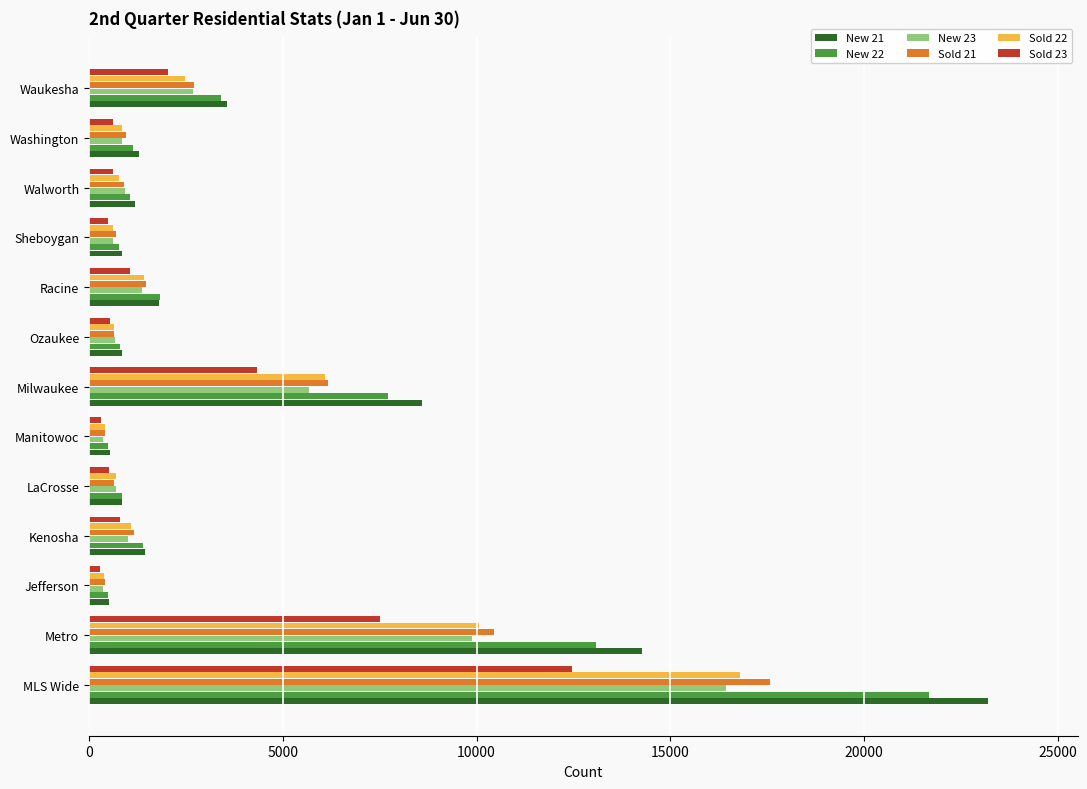

Count the number of data series in this chart.

6